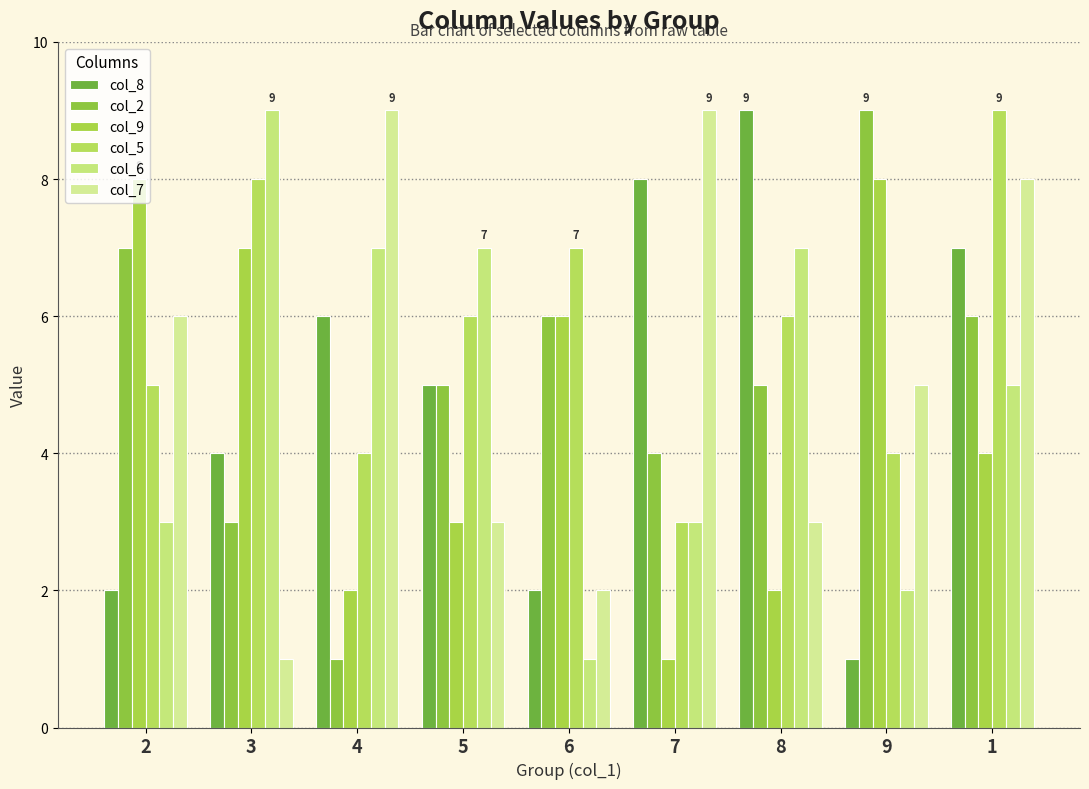

What is the average value of the col_7 series?

5